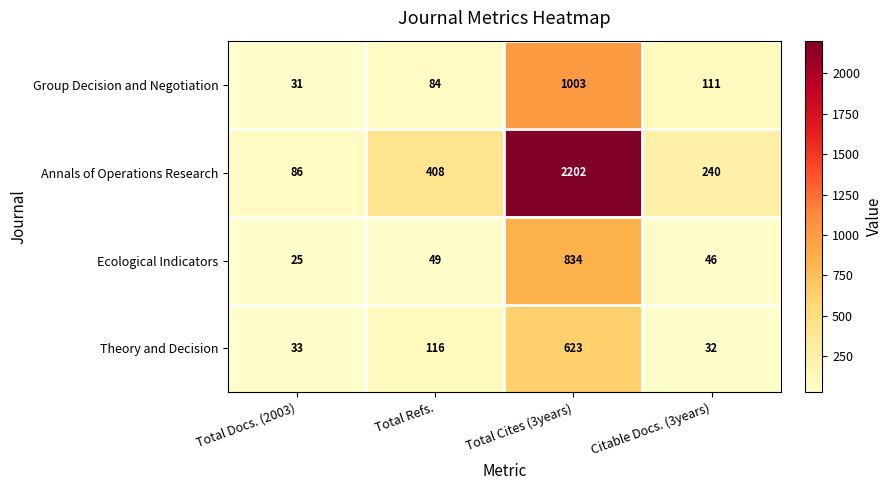

What is the total value across all series at Total Cites (3years)?

4662